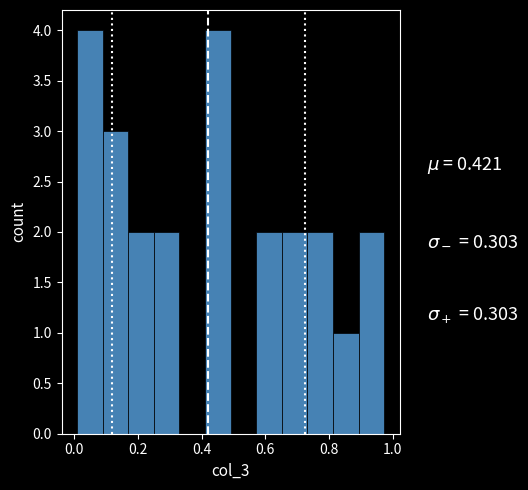

Reading left to right, transcribe this chart: for each bar, give the range it covers on the x-axis and its height. Neither the bar edges nor the heights are printed on the chart, so give them approximately, as read against the axes.

0.00 to 0.08: 4
0.08 to 0.16: 3
0.16 to 0.26: 2
0.26 to 0.34: 2
0.34 to 0.42: 0
0.42 to 0.50: 4
0.50 to 0.58: 0
0.58 to 0.66: 2
0.66 to 0.74: 2
0.74 to 0.82: 2
0.82 to 0.90: 1
0.90 to 0.98: 2